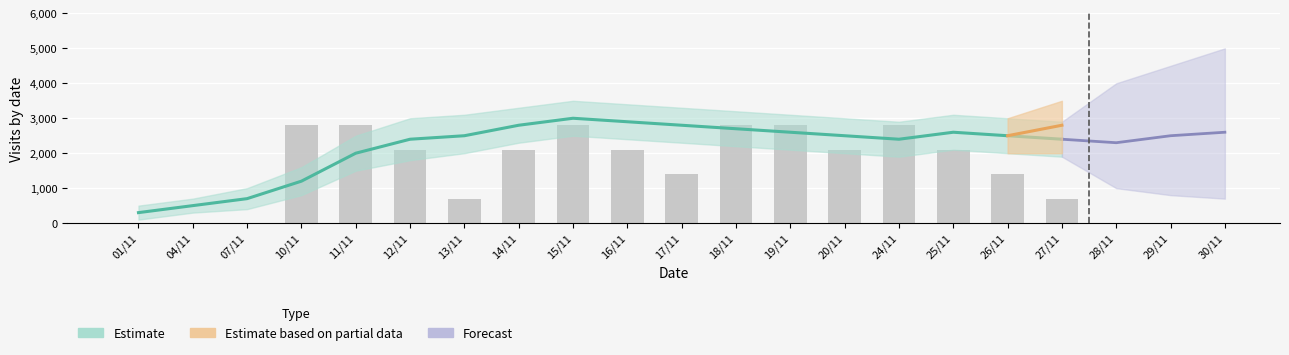

What is the label of the 5th bar from the right?

20/11